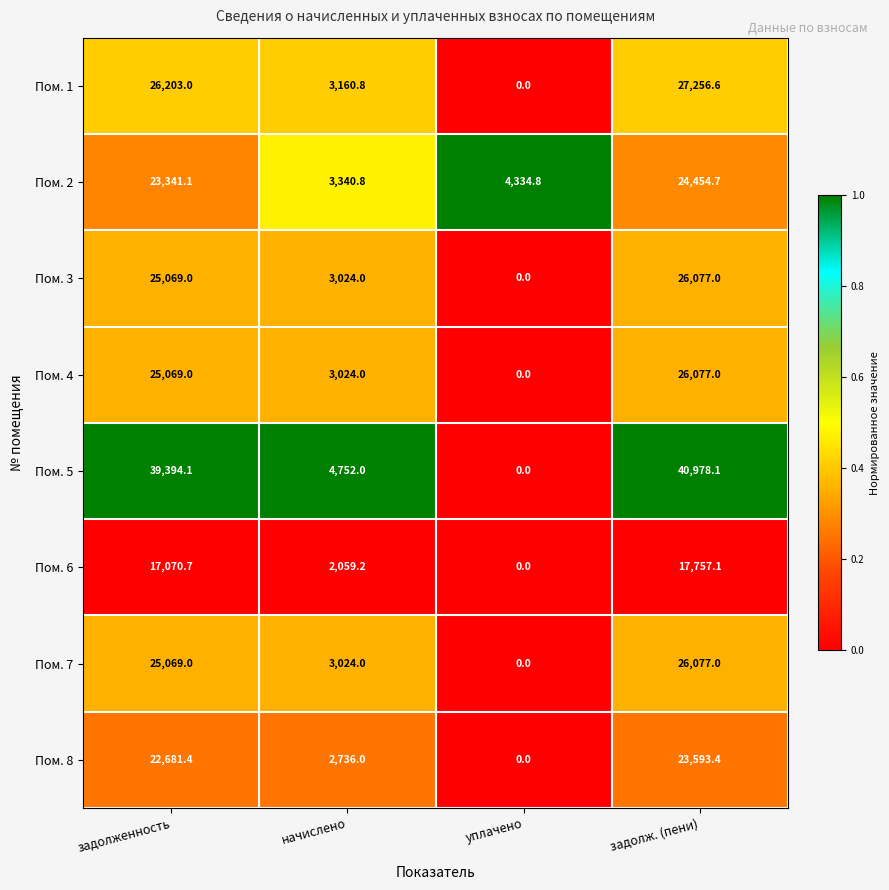

At which label is Пом. 4 closest to 13038?

начислено